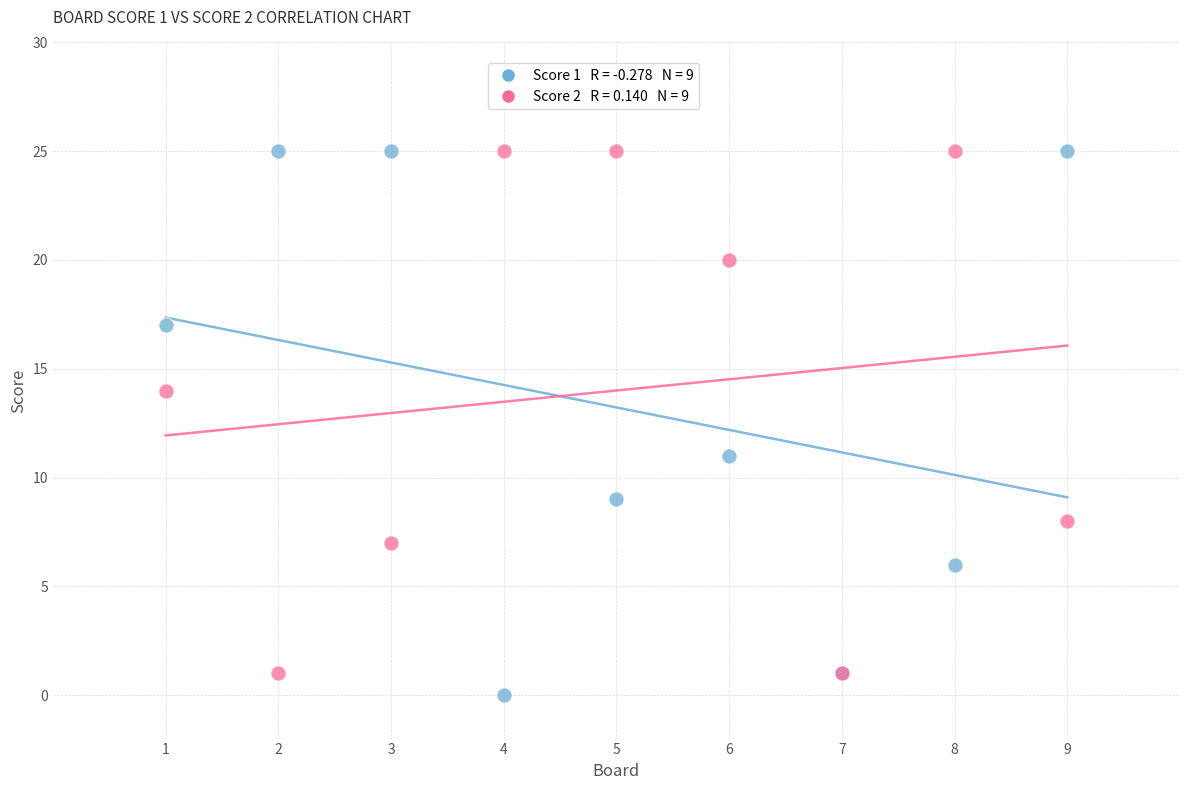

Across all series, what Y value is closest to 12?

11